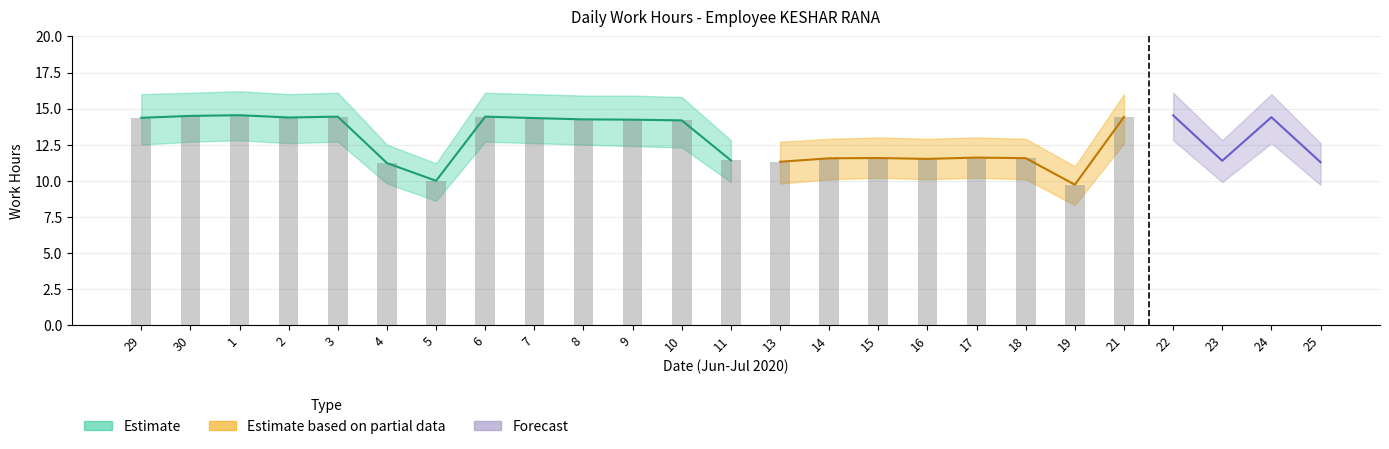

Reading left to right, list all the values displayed in this chart.

Low (Work Hours): 29=14.4	30=14.5	1=14.5	2=14.4	3=14.4	4=11.2	5=10.0	6=14.4	7=14.3	8=14.2	9=14.2	10=14.2	11=11.4	13=11.3	14=11.6	15=11.6	16=11.5	17=11.6	18=11.6	19=9.7	21=14.4	22=14.5	23=11.4	24=14.4	25=11.3
Upper Band: 29=16.0	30=16.1	1=16.2	2=16.0	3=16.1	4=12.5	5=11.2	6=16.1	7=16.0	8=15.9	9=15.9	10=15.8	11=12.8	13=12.7	14=12.9	15=13.0	16=12.9	17=13.0	18=12.9	19=11.0	21=16.0	22=16.1	23=12.8	24=16.0	25=12.6
Lower Band: 29=12.5	30=12.7	1=12.8	2=12.6	3=12.7	4=9.8	5=8.6	6=12.7	7=12.6	8=12.5	9=12.4	10=12.3	11=9.9	13=9.8	14=10.1	15=10.2	16=10.1	17=10.2	18=10.1	19=8.3	21=12.6	22=12.8	23=9.9	24=12.6	25=9.7